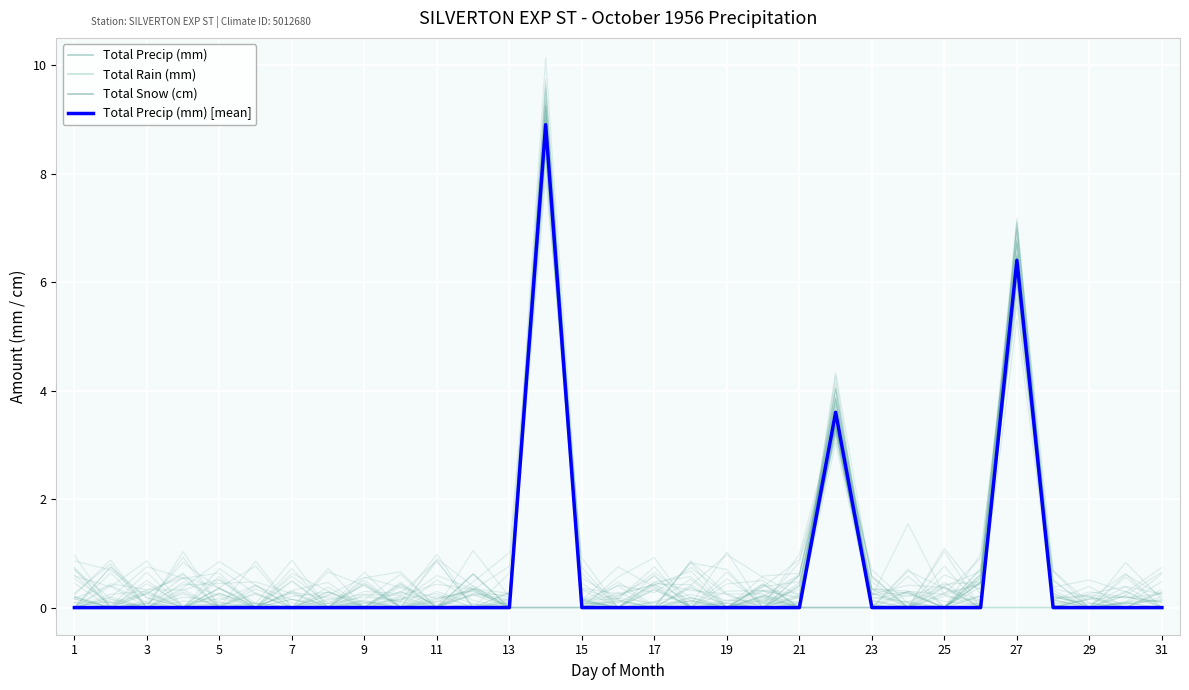

Which series has the widest spread of values?

Total Precip (mm)